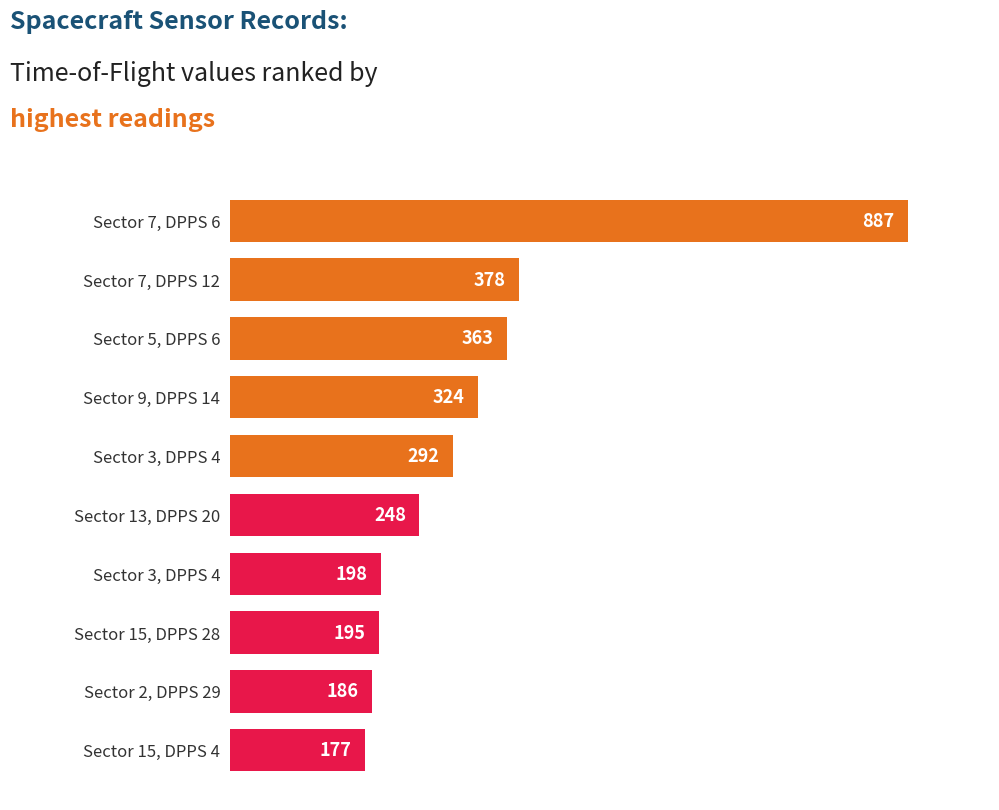

At which category does the chart reach its minimum across all series?

Sector 15, DPPS 4